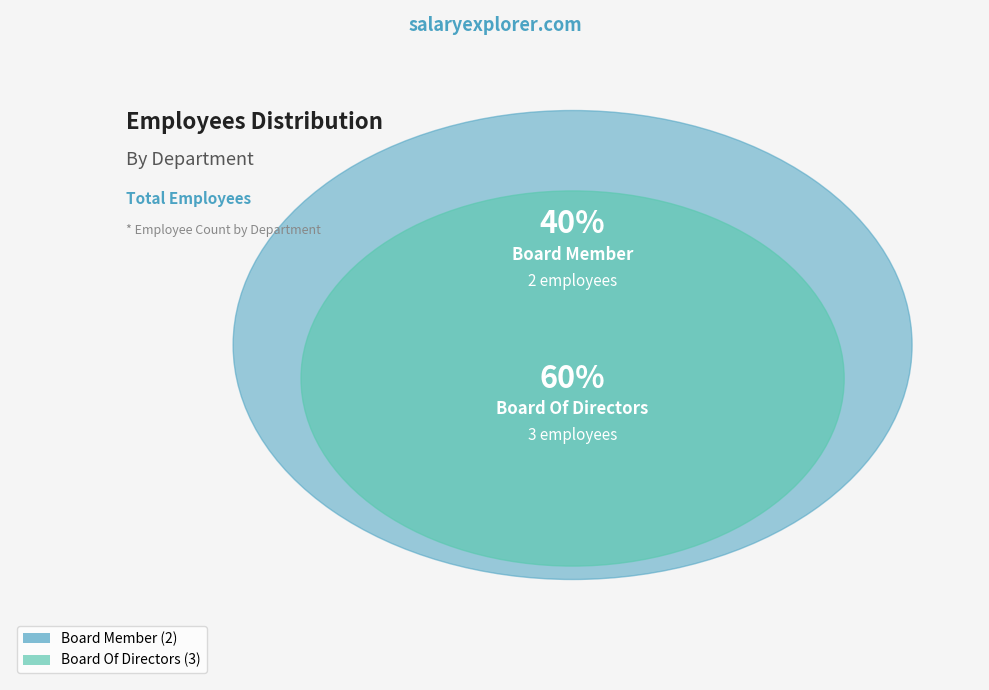

Approximately how many times larger is the value at Board Member compared to Board Of Directors?

0.7